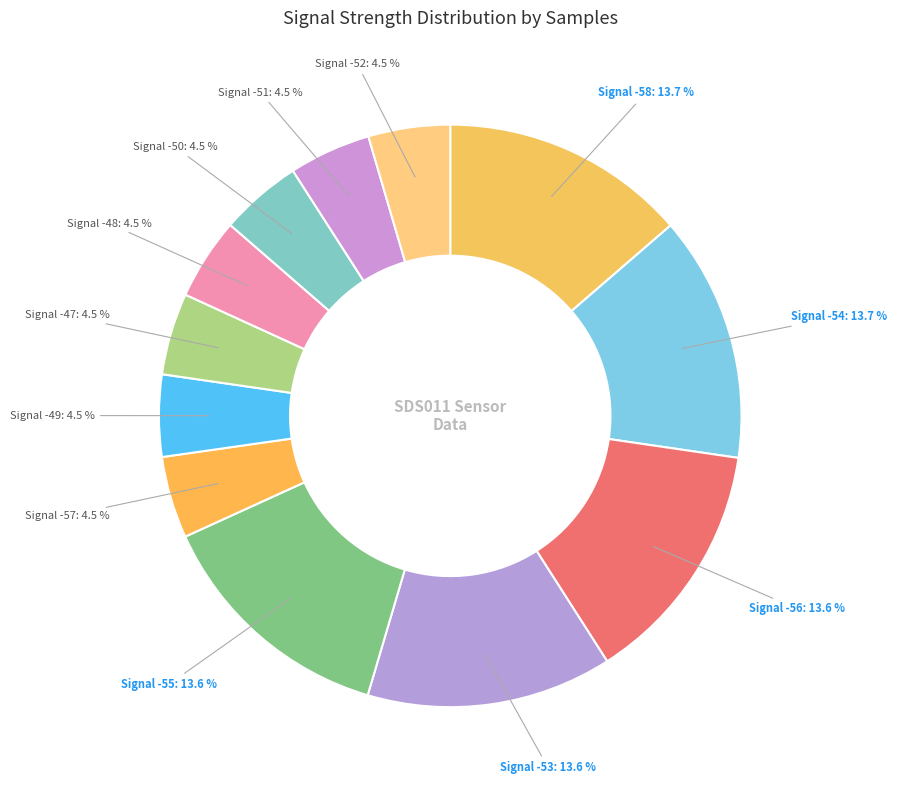

How many slices are in this pie chart?

12